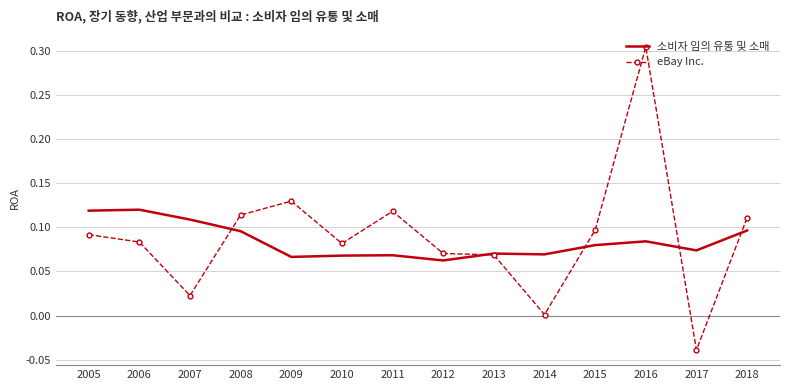

Is it true that 소비자 임의 유통 및 소매 equals 0.0 at 2009?

False